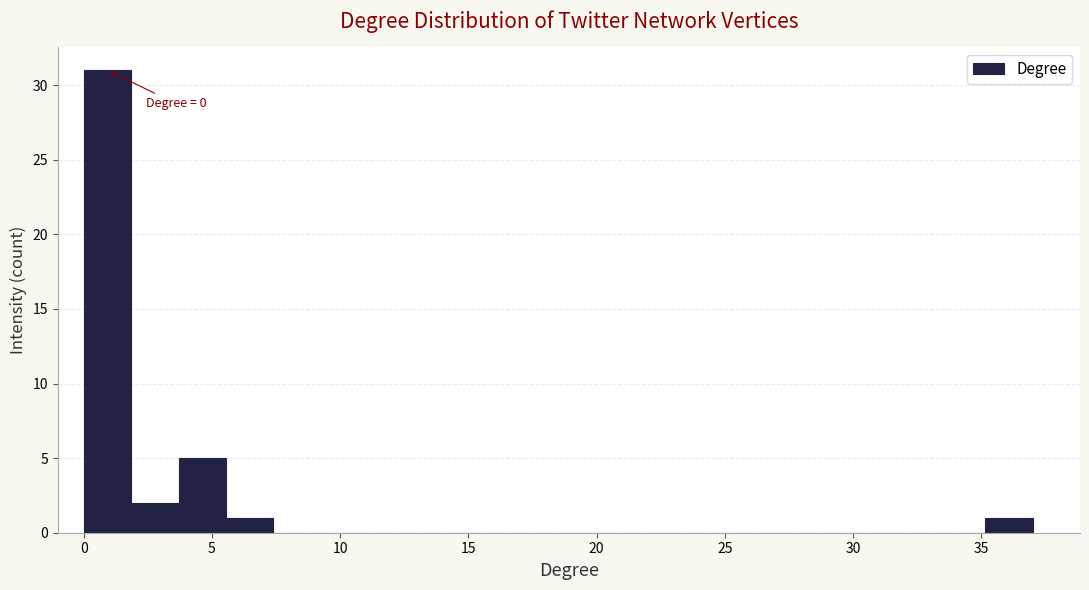

Read against the x-axis, roughly where is the centre of the tallest bar?

1.0